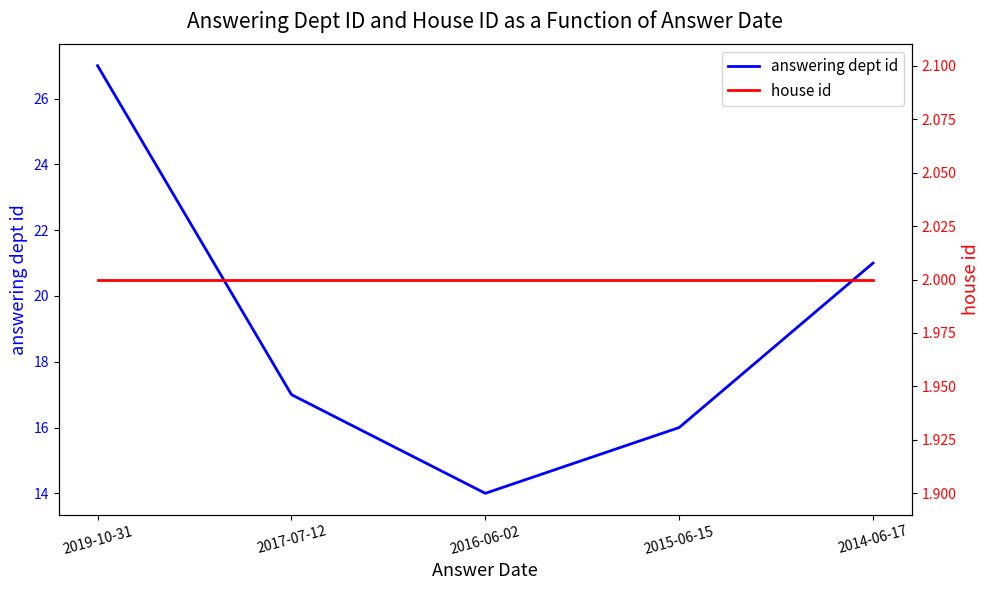

Rank the series by their average value, from highest to lowest.

answering dept id, house id